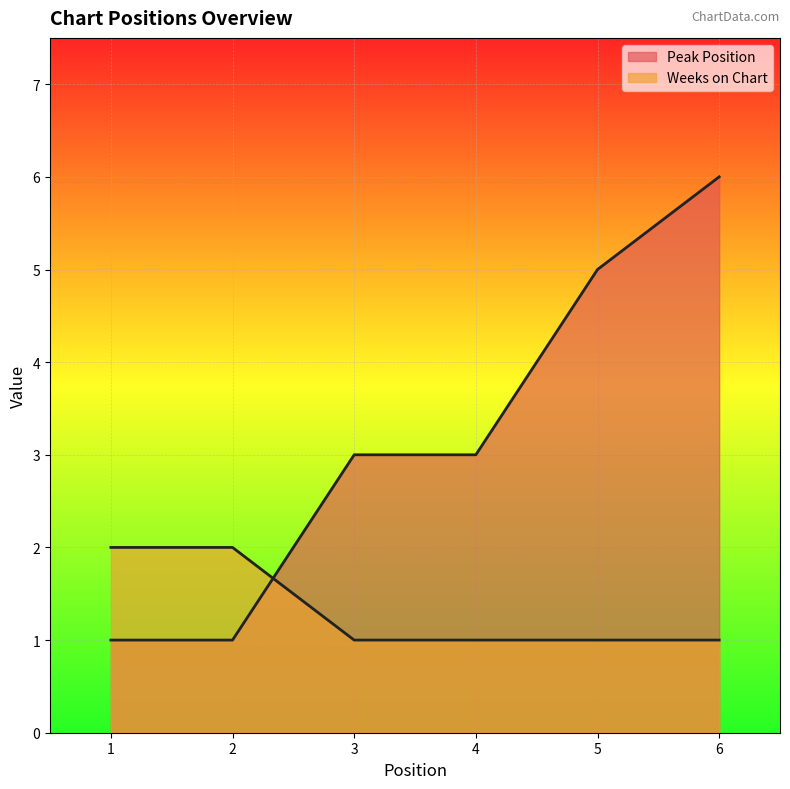

The Weeks on Chart series shows 3 at 1. True or false?

False